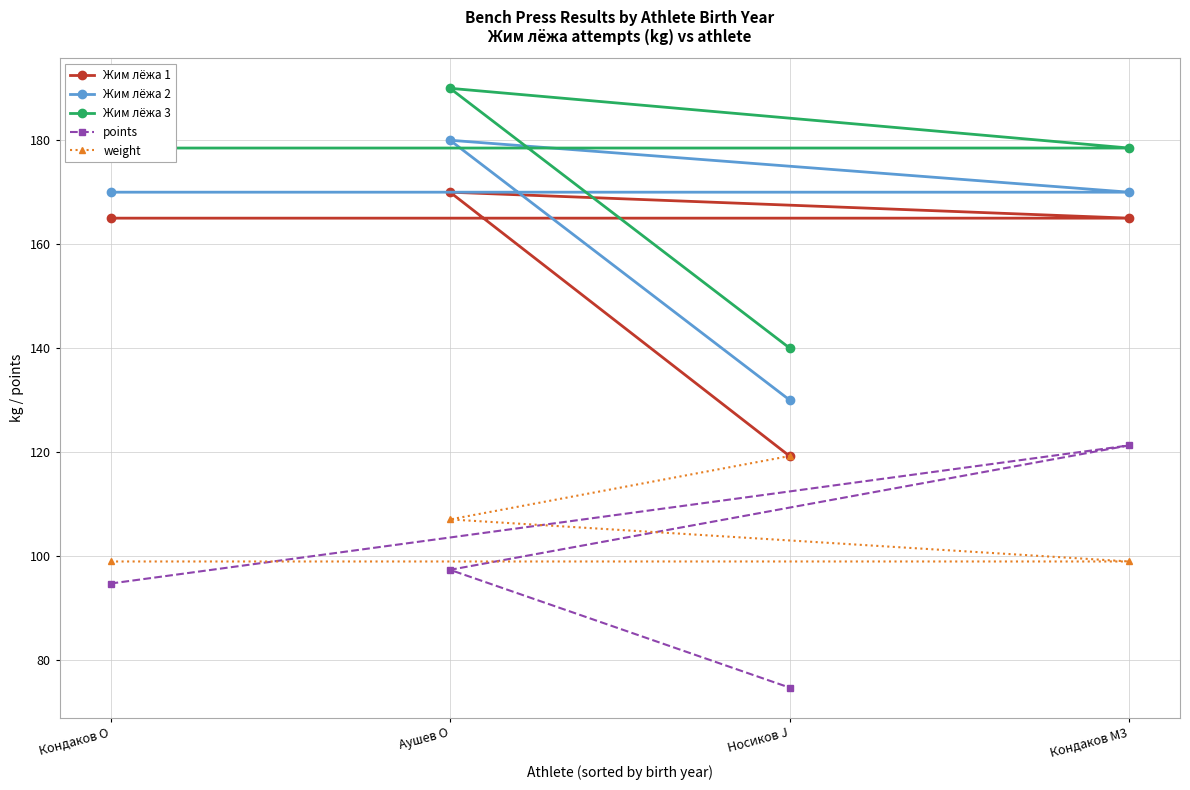

How many data points in Жим лёжа 2 are above 170?

1